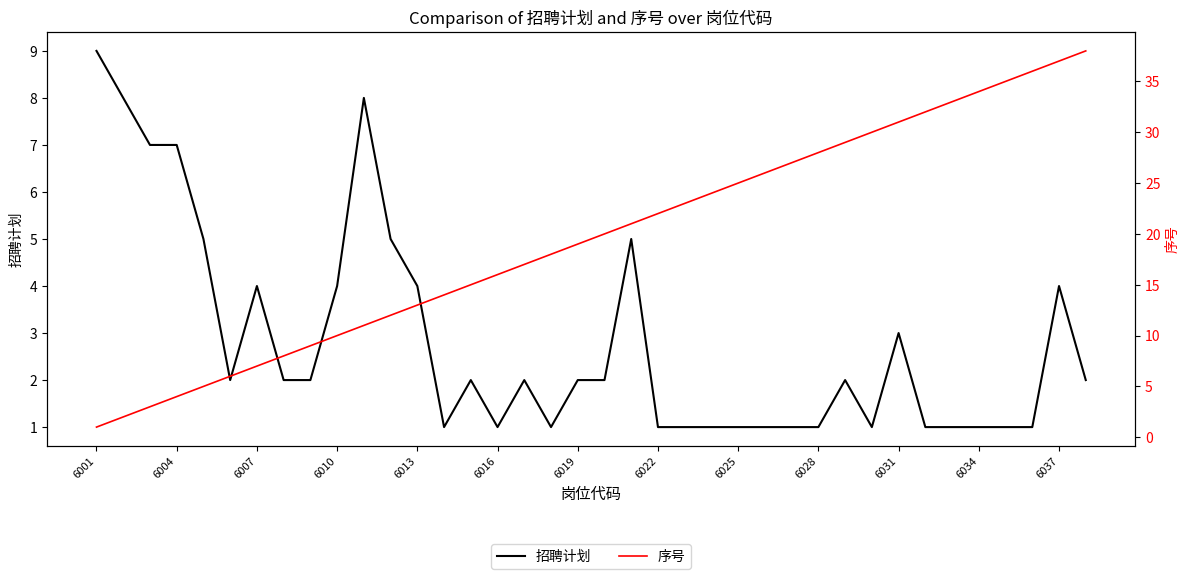

What is the value of the 招聘计划 point at the 21st from the left?

5